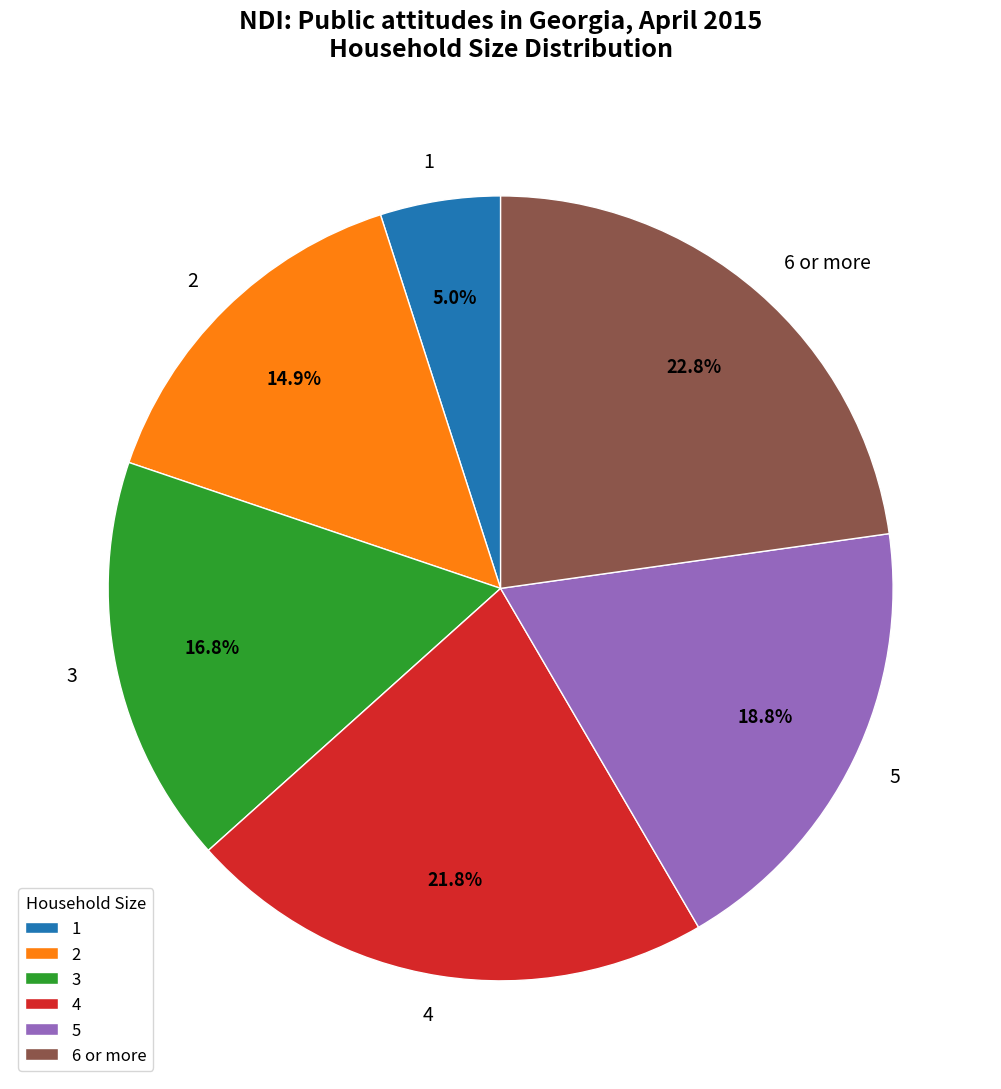

Which category has the biggest portion of the pie?

6 or more